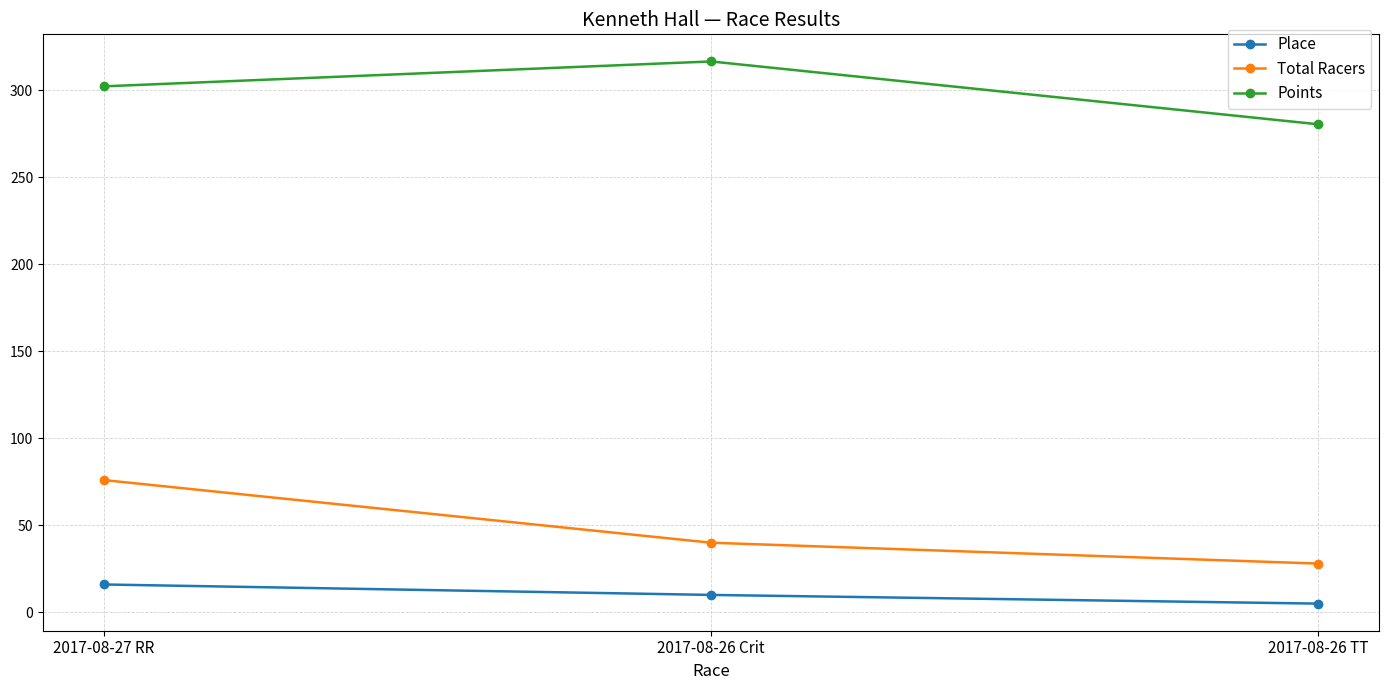

Rank the series by their maximum value, from lowest to highest.

Place, Total Racers, Points